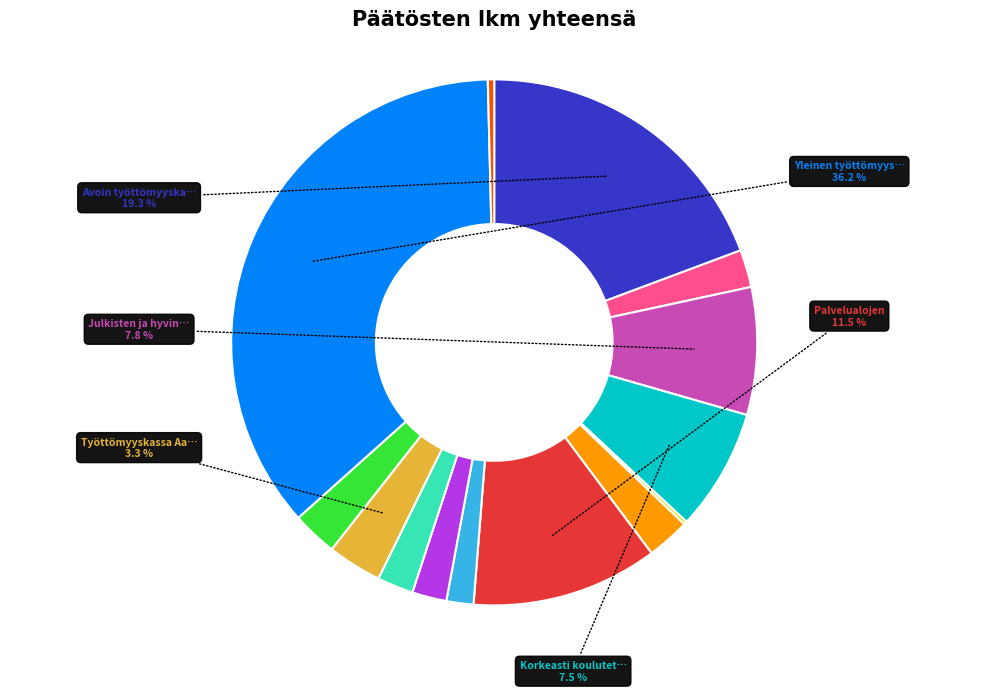

Does any single category account for the majority?

No